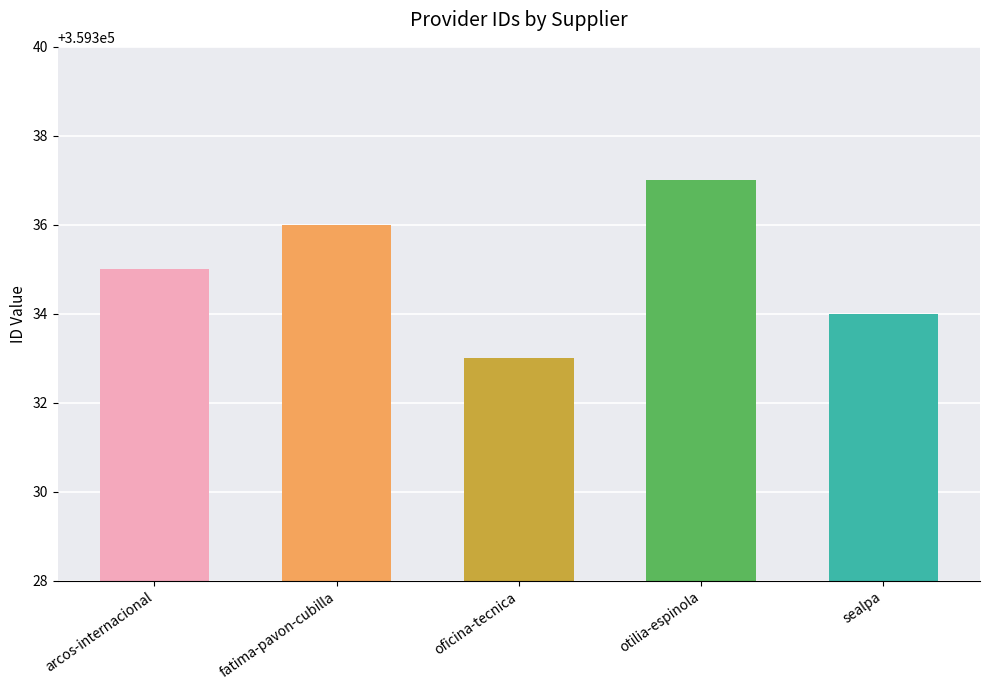

True or false: the data shows 359336 at fatima-pavon-cubilla.

True